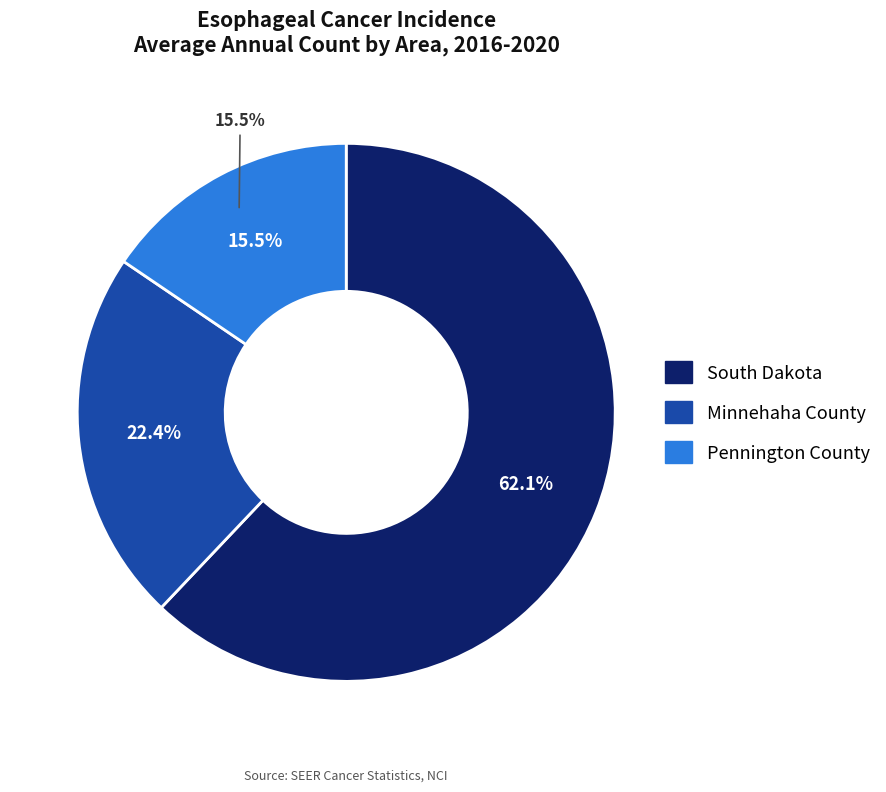

How many segments does this pie chart have?

3